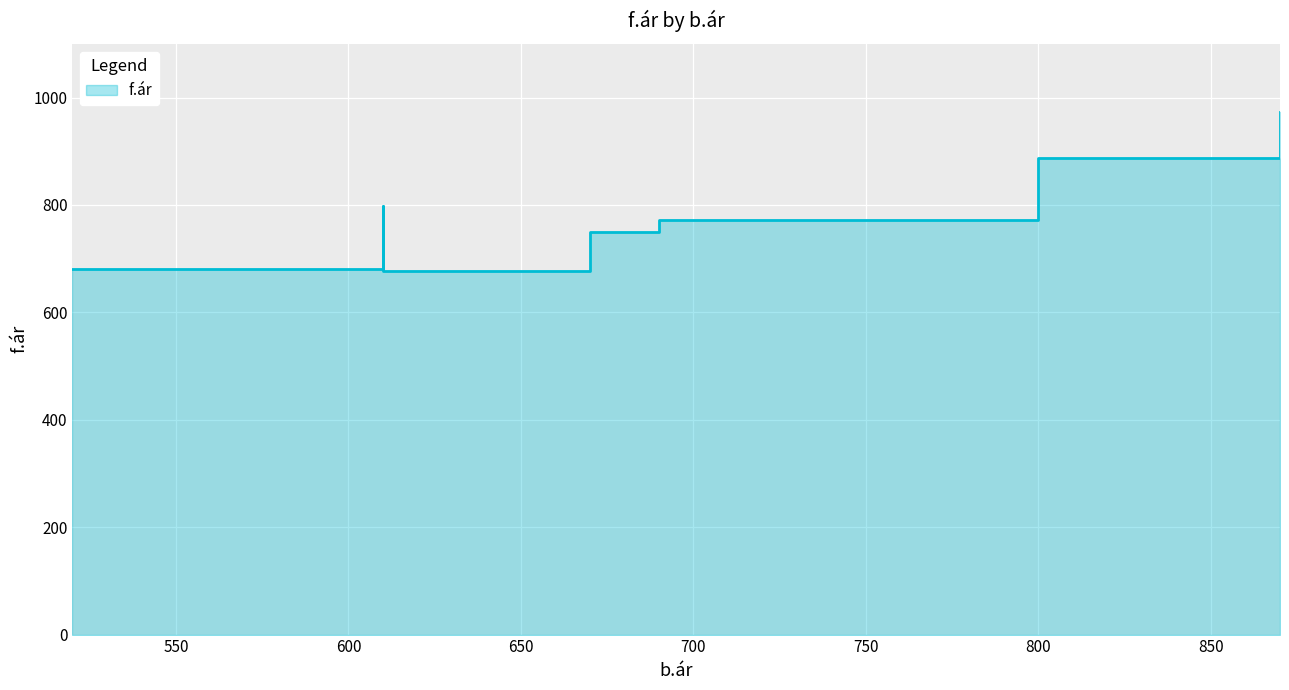

Is it true that the value at 870 is 421?

False